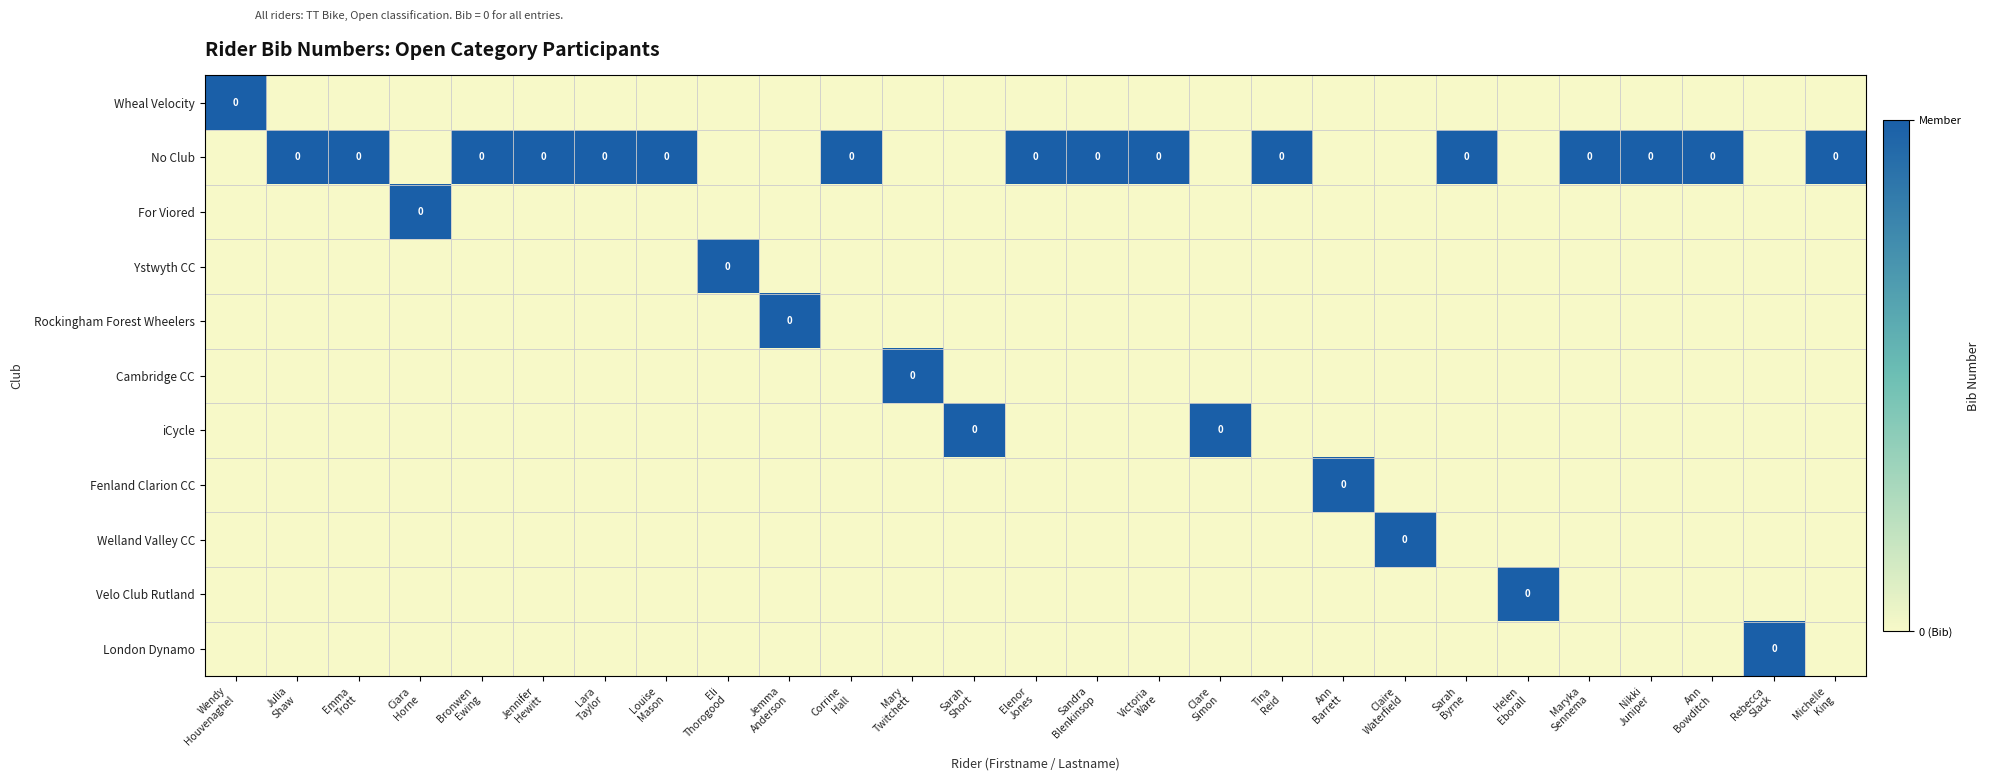

List the labels in order of Wheal Velocity value, largest first.

Wendy Houvenaghel, Julia Shaw, Emma Trott, Ciara Horne, Bronwen Ewing, Jennifer Hewitt, Lara Taylor, Louise Mason, Eli Thorogood, Jemma Anderson, Corrine Hall, Mary Twitchett, Sarah Short, Elenor Jones, Sandra Blenkinsop, Victoria Ware, Clare Simon, Tina Reid, Ann Barrett, Claire Waterfield, Sarah Byrne, Helen Eborall, Maryka Sennema, Nikki Juniper, Ann Bowditch, Rebecca Slack, Michelle King